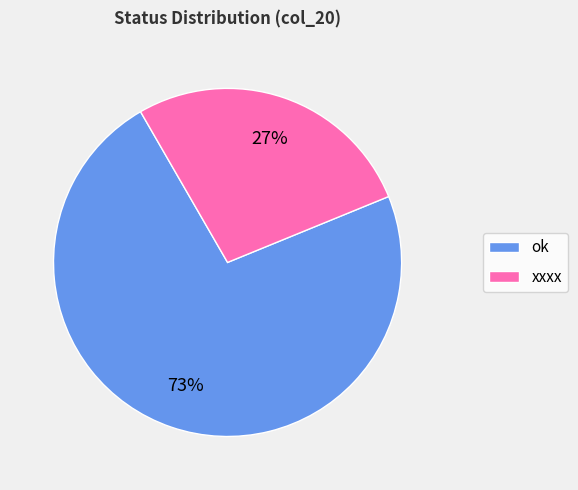

What is the smallest slice in the pie chart?

xxxx